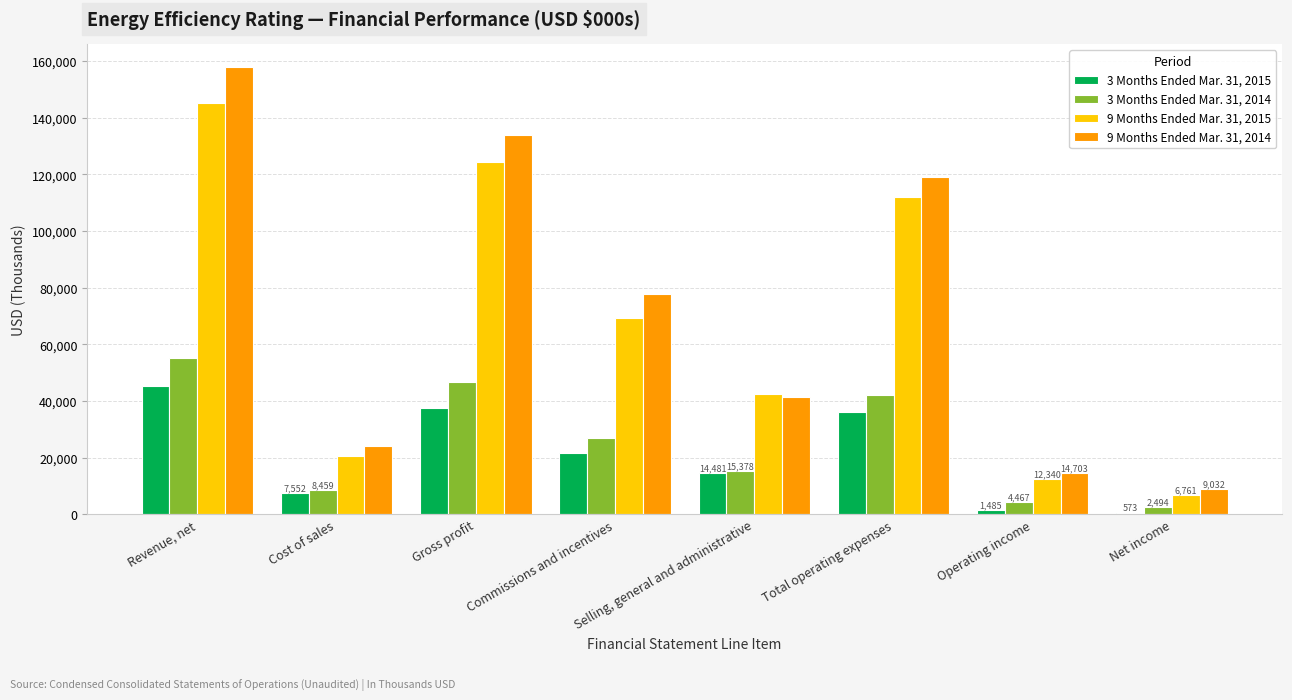

Reading left to right, what are all the values shown in this chart?

3 Months Ended Mar. 31, 2015: 45155	7552	37603	21637	14481	36118	1485	573
3 Months Ended Mar. 31, 2014: 55064	8459	46605	26760	15378	42138	4467	2494
9 Months Ended Mar. 31, 2015: 145035	20717	124318	69406	42572	111978	12340	6761
9 Months Ended Mar. 31, 2014: 157930	24212	133718	77558	41457	119015	14703	9032